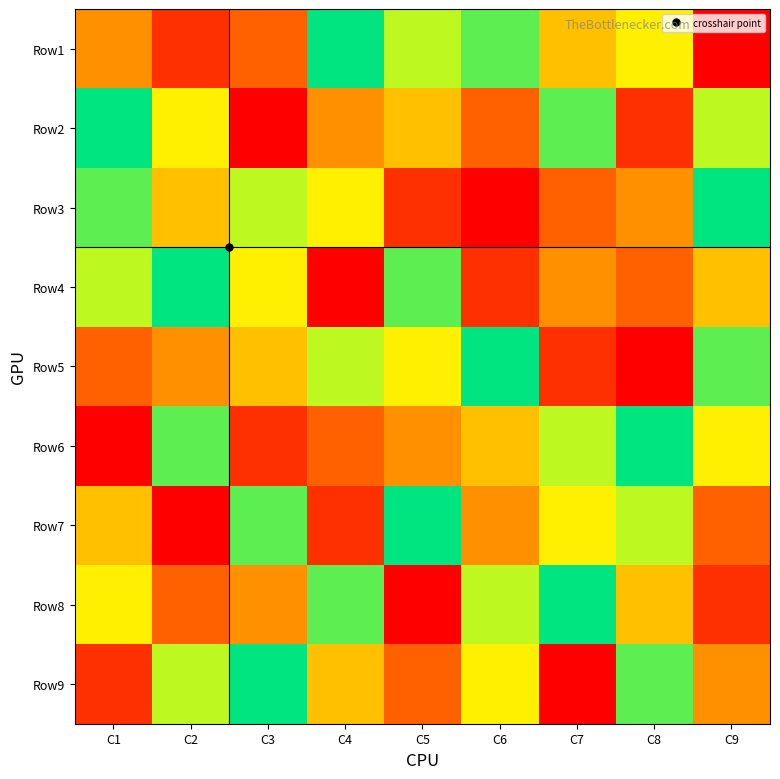

Which label corresponds to the largest value in the chart?

C4